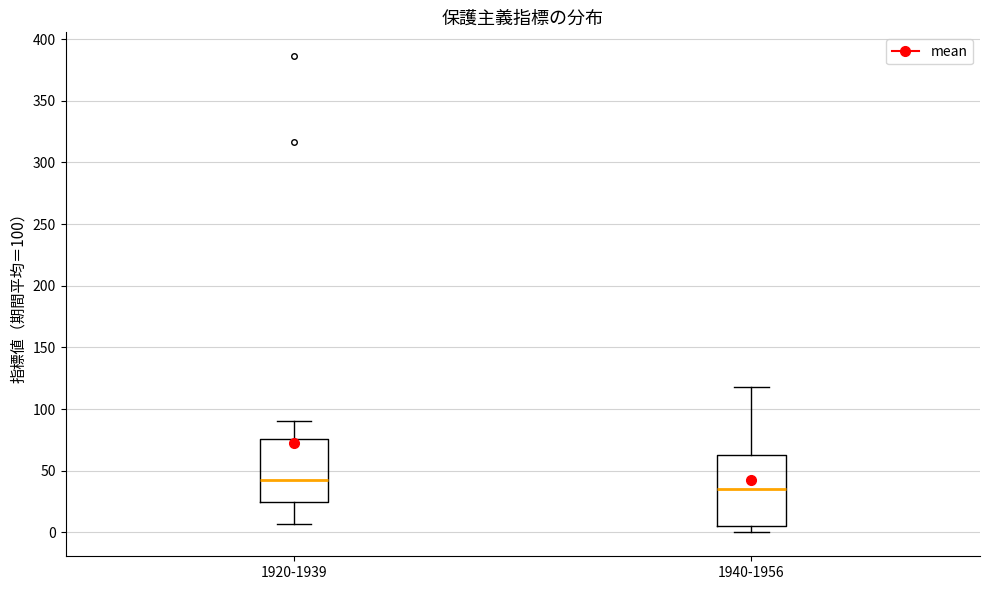

Reading left to right, transcribe this box plot: for each box, give where its median line is, the range the box spans, and where its two whiskers end, as read against the y-axis. The values are not printed on the chart, so give them approximately, as read against the axis.

1920-1939: median 45, box 25 to 75, whiskers 5 to 90
1940-1956: median 35, box 5 to 65, whiskers 0 to 120